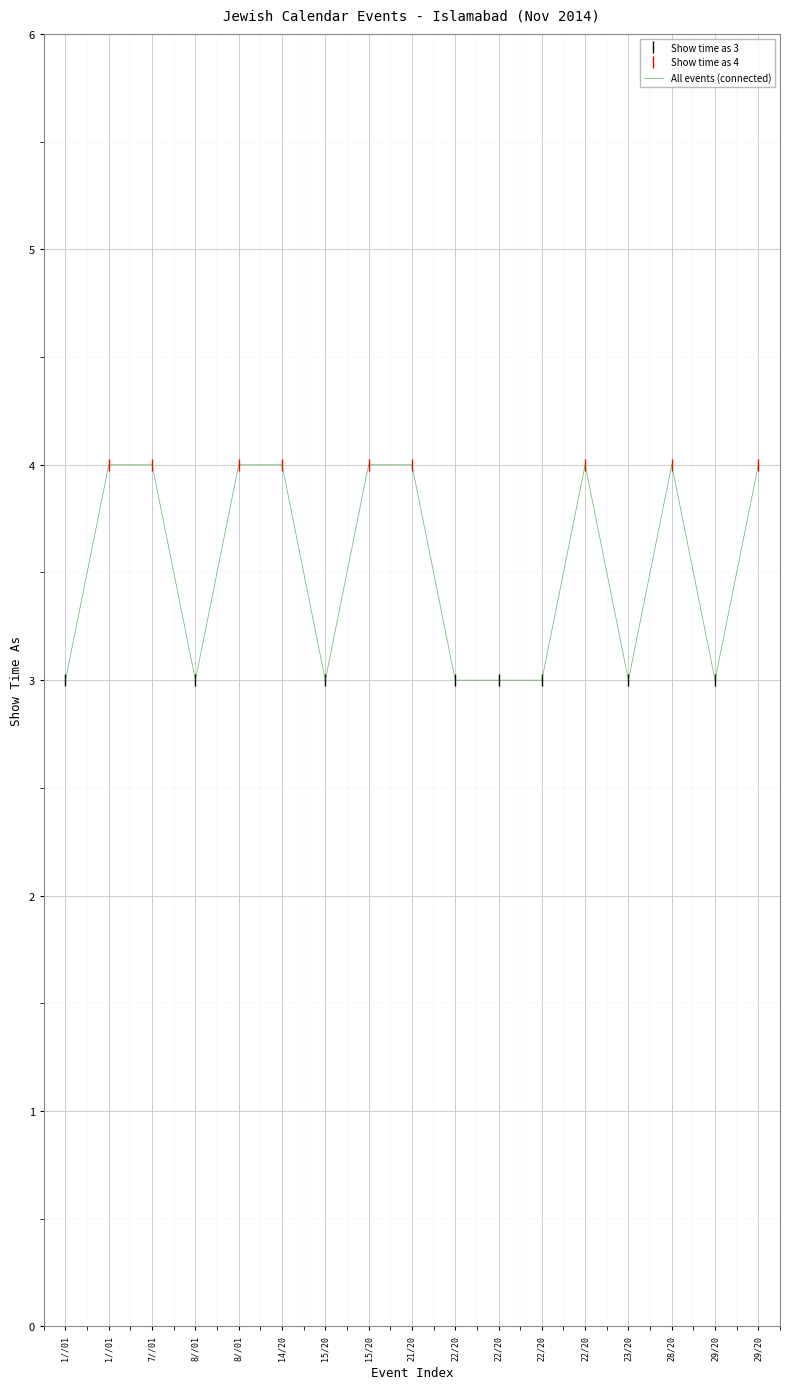

Count the number of categories in the chart.

17